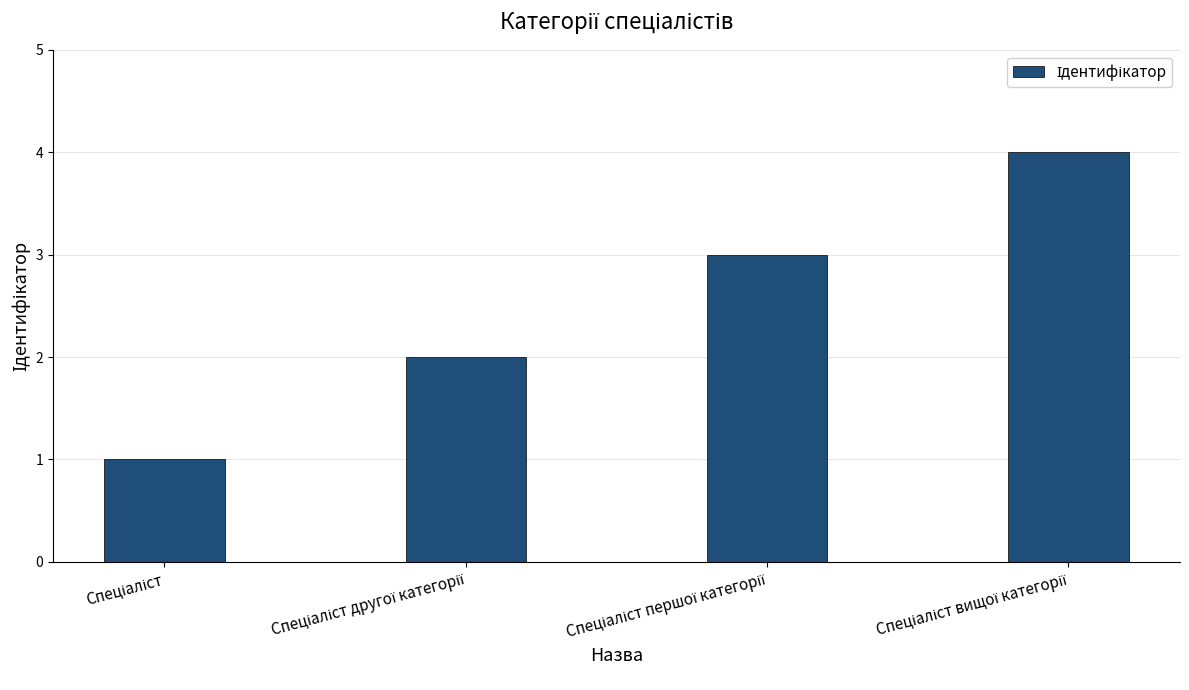

What is the difference between the maximum and minimum values?

3